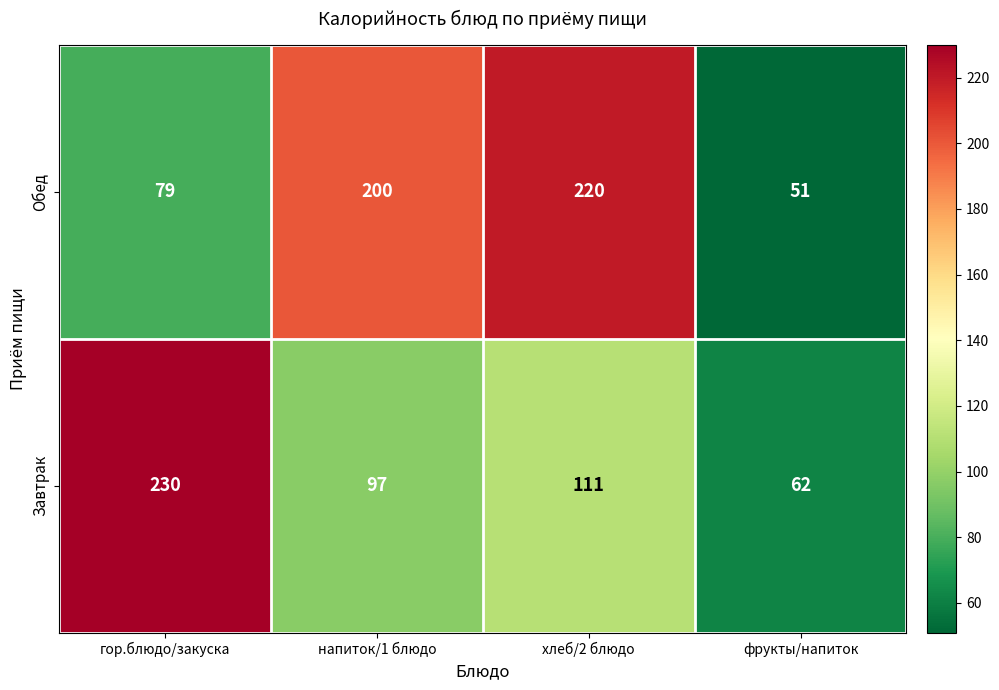

What is the sum of all Завтрак values?

500